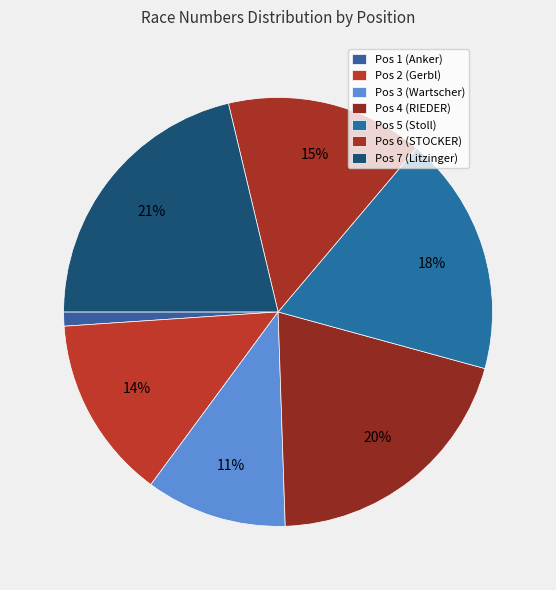

How many segments does this pie chart have?

7